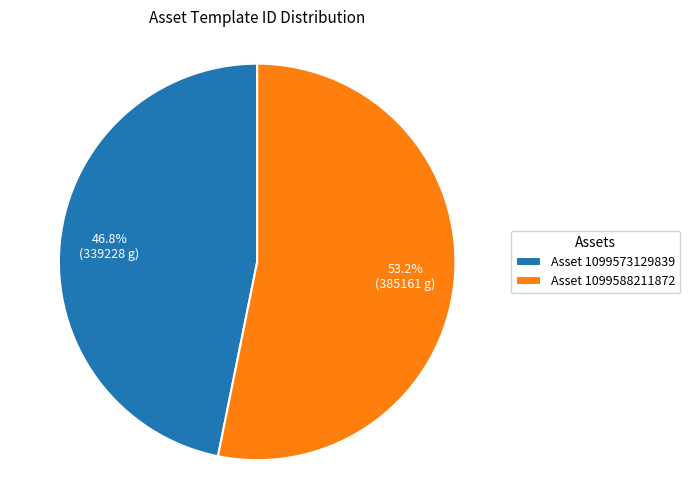

What portion of the pie excludes Asset 1099573129839?

53.2%